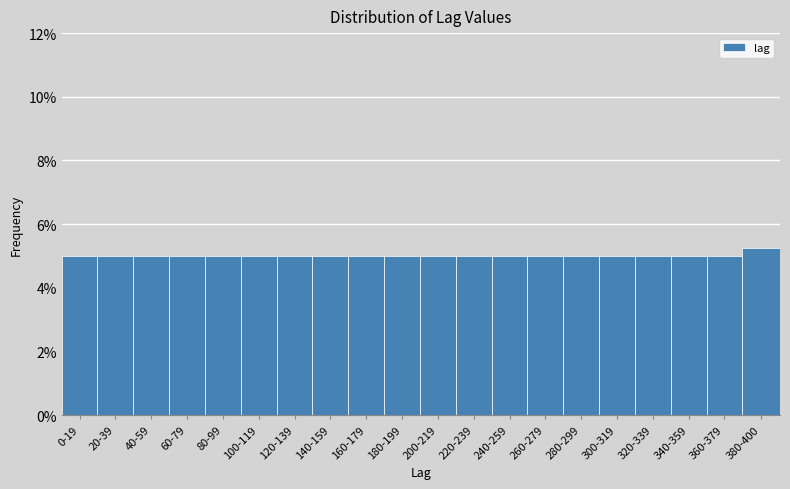

Does the chart contain any negative values?

No